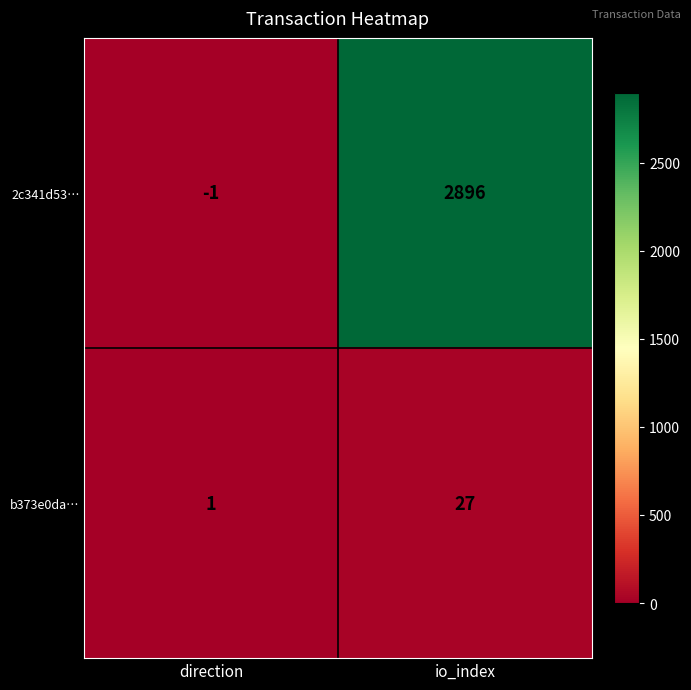

Rank the series at direction from lowest to highest value.

2c341d53…, b373e0da…